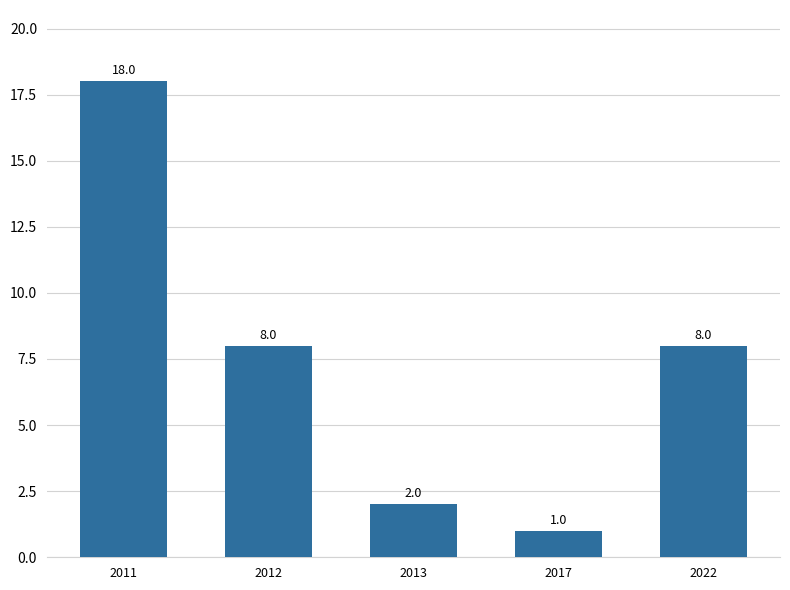

Reading right to left, extract all data points from this chart.

8	1	2	8	18